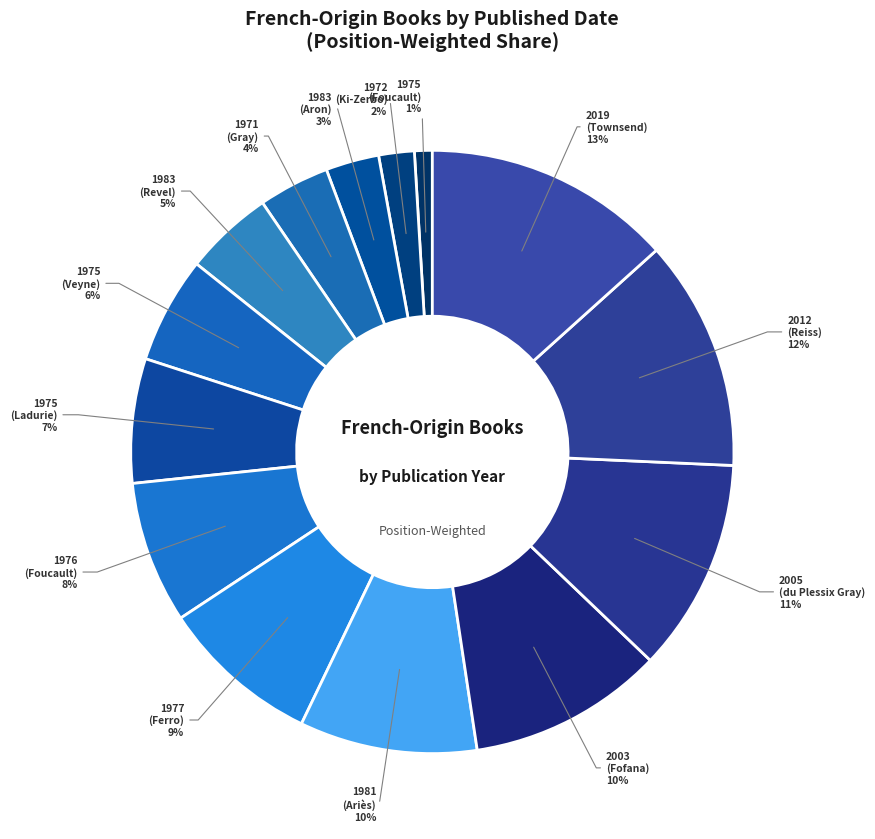

Which slice is the largest?

2019 (Townsend)